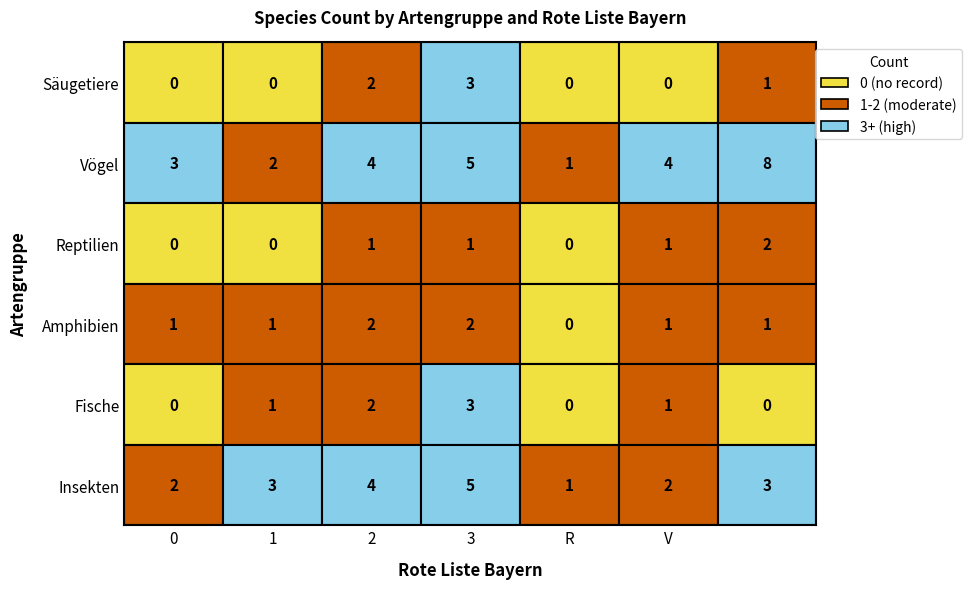

List the series in order of their peak value, highest first.

Vögel, Insekten, Säugetiere, Fische, Reptilien, Amphibien